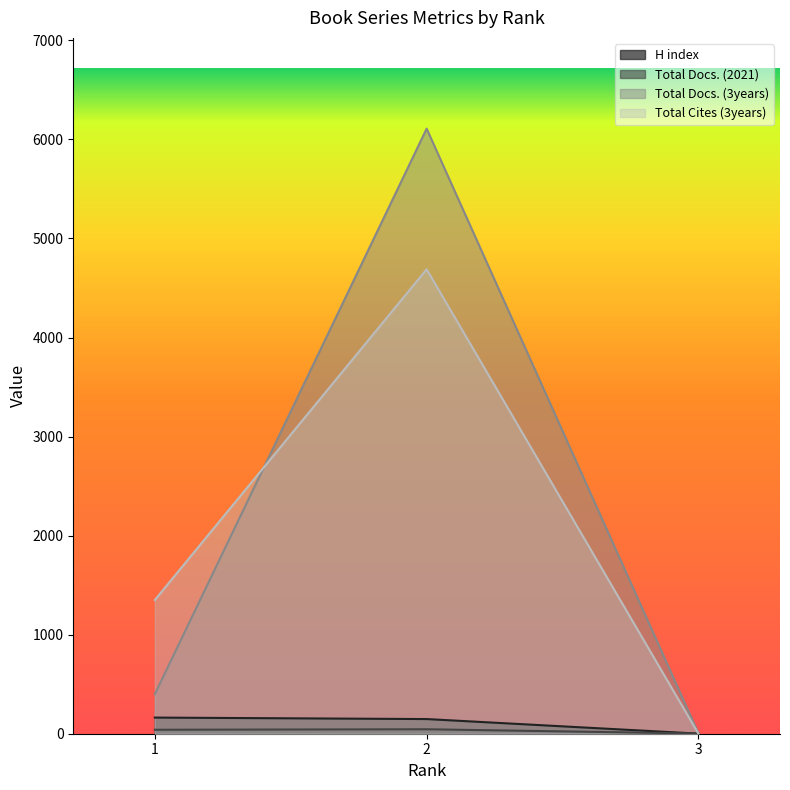

Read the Total Docs. (2021) value at 3.

2